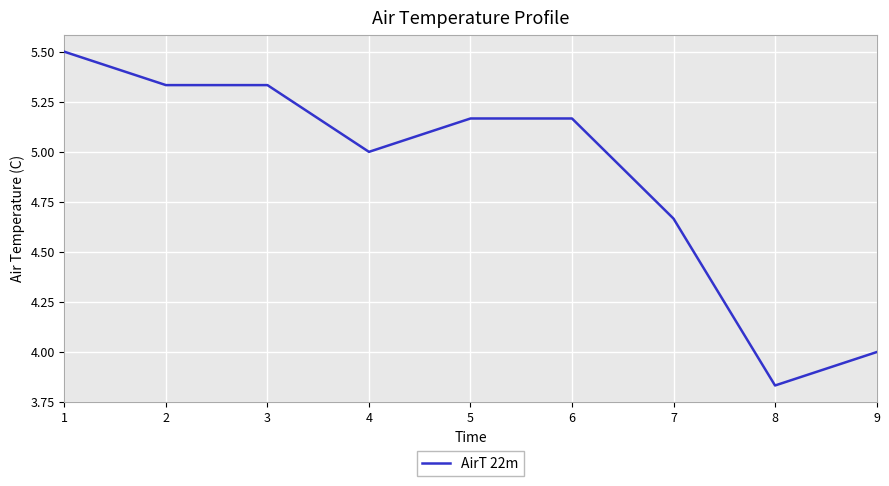

What is the sum of all values?

44.0